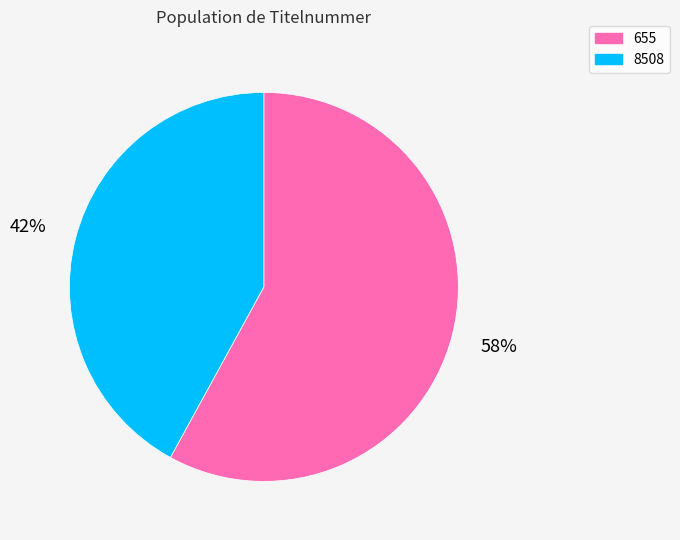

Which category accounts for the majority?

655